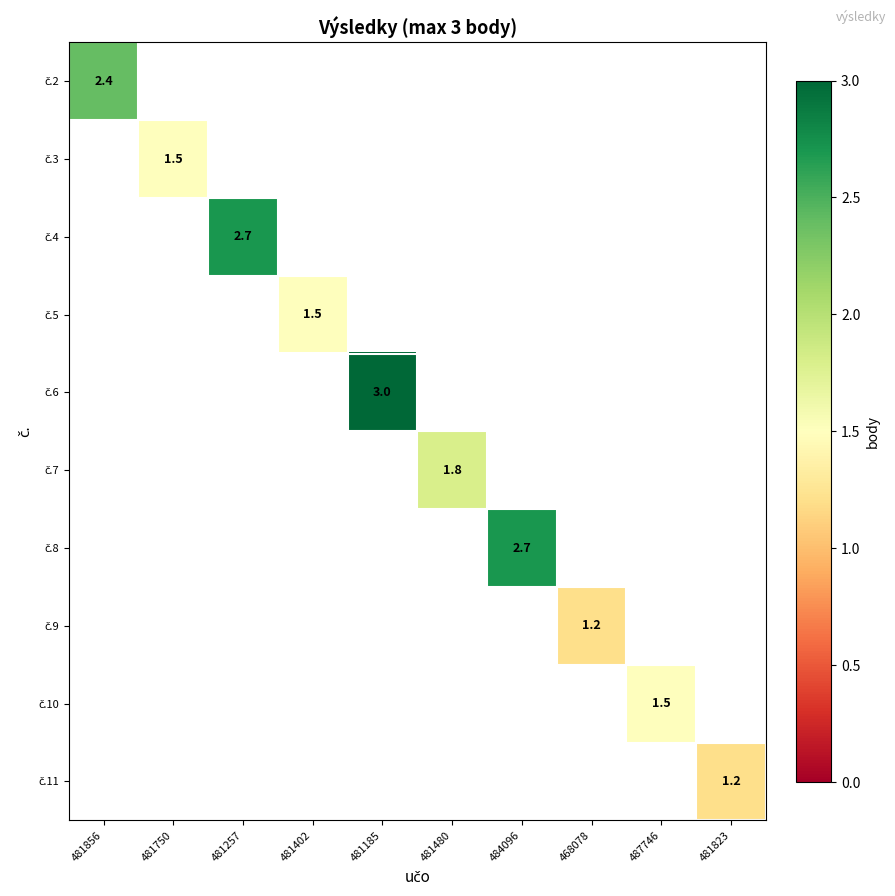

Is the value of č.9 at 481823 greater than the value of č.2 at 481856?

No